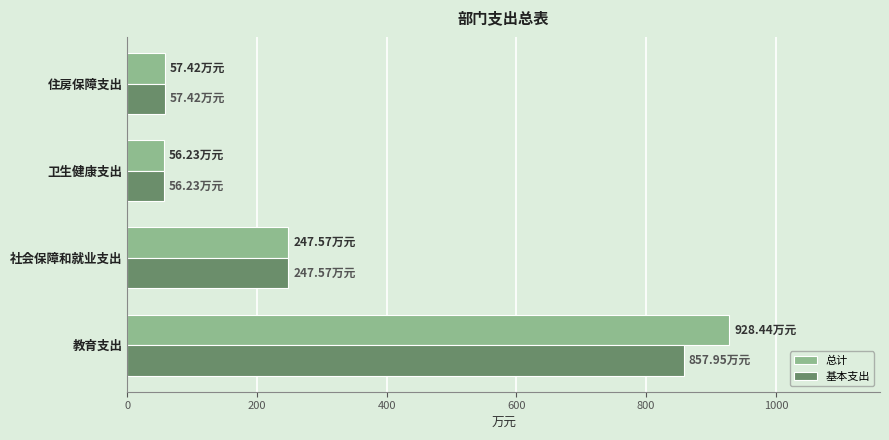

Where is 总计 nearest to the value 492?

社会保障和就业支出